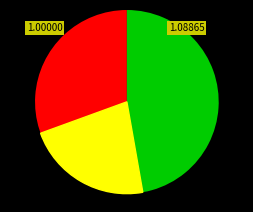

What is the largest slice in the pie chart?

EMR129